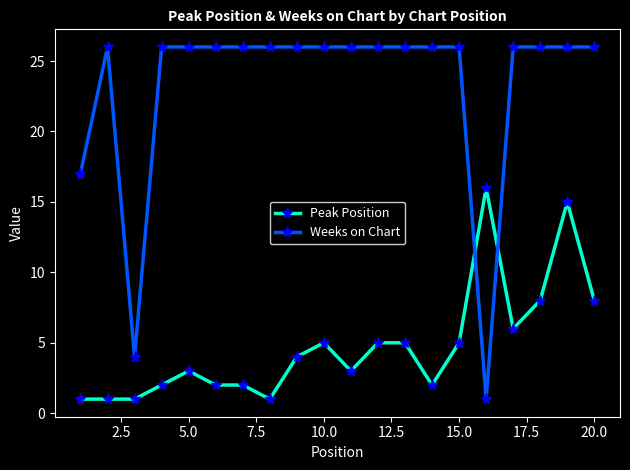

What is the value of the Peak Position point at the 7th from the left?

2